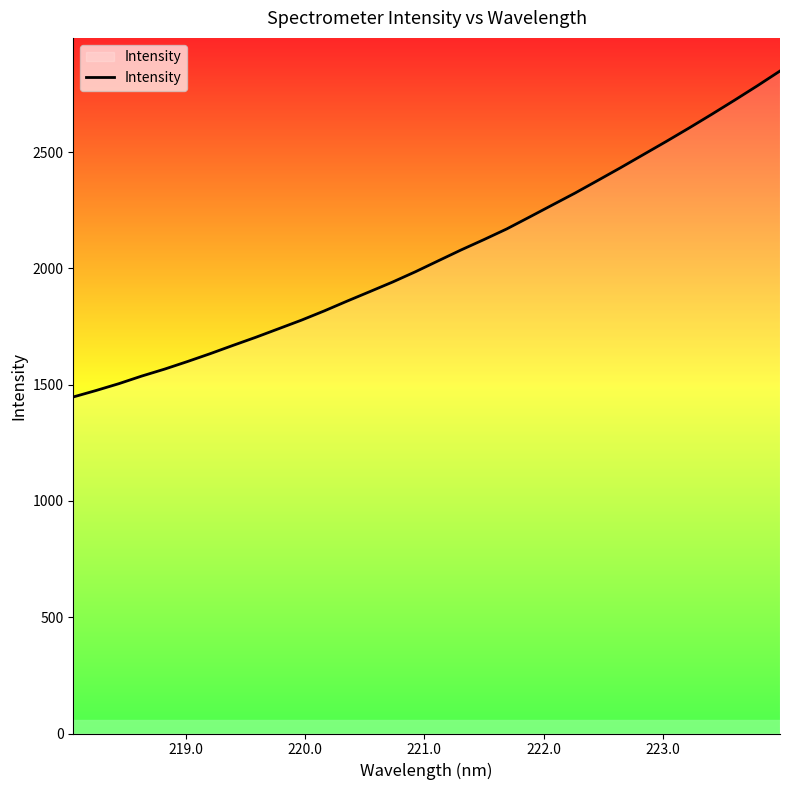

What is the maximum value shown in the chart?

2849.4